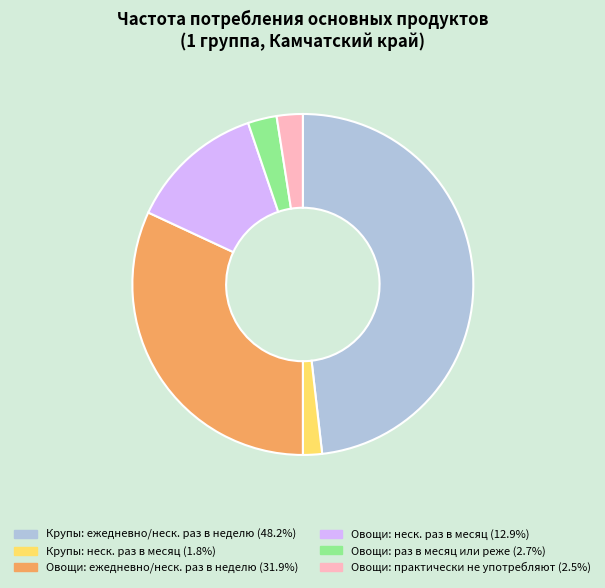

Is there a majority slice in this chart?

No